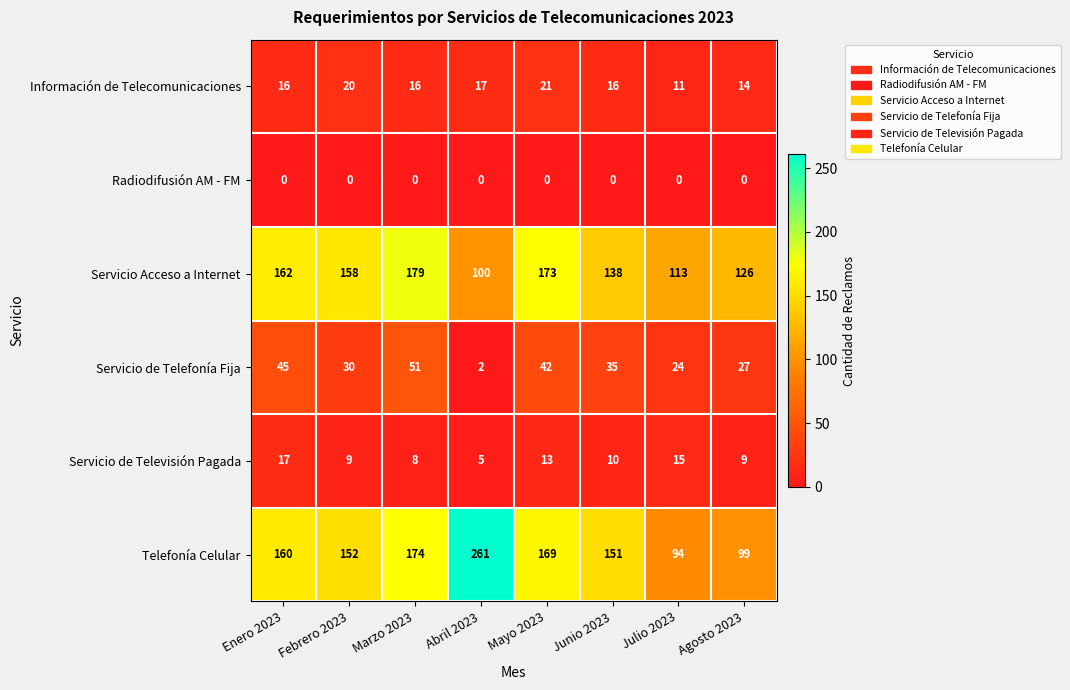

True or false: Información de Telecomunicaciones has a value of 20 at Febrero 2023.

True